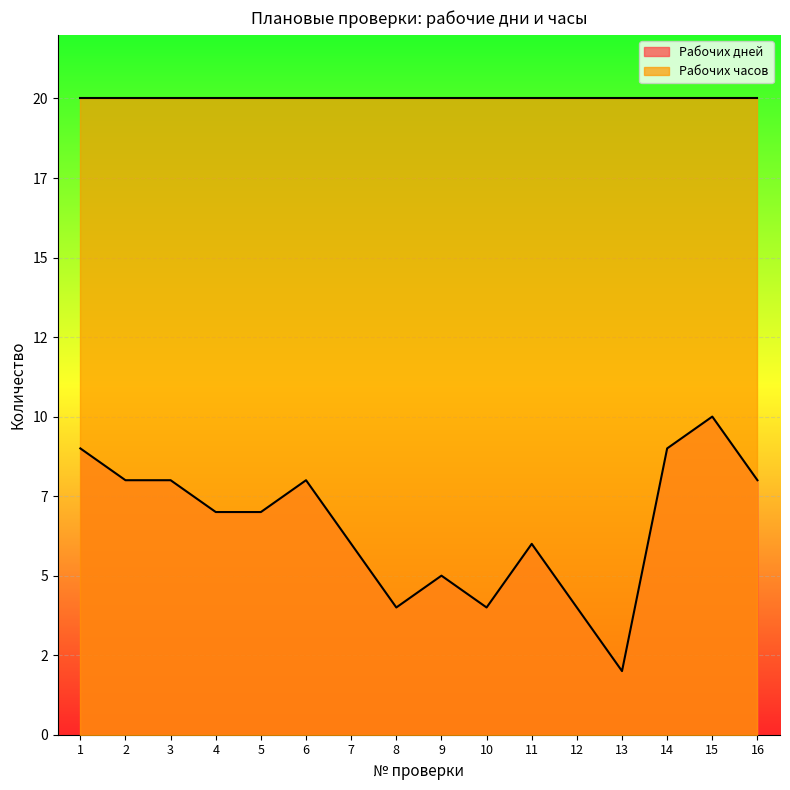

What are all the series names shown in the legend?

Рабочих дней, Рабочих часов